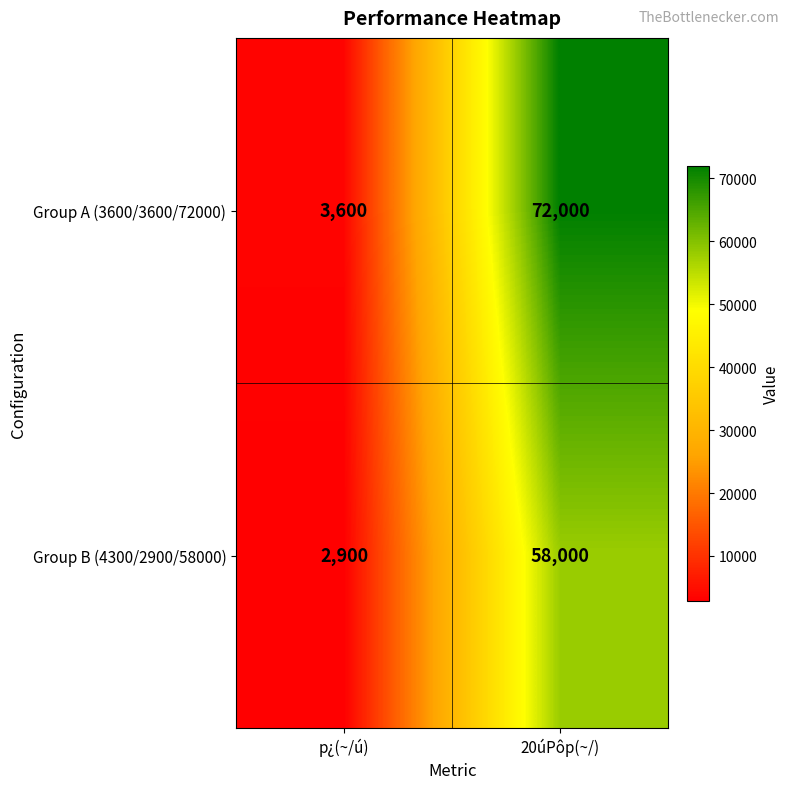

What is the difference between the Group A (3600/3600/72000) values at 20úPôp(~/) and p¿(~/ú)?

68400